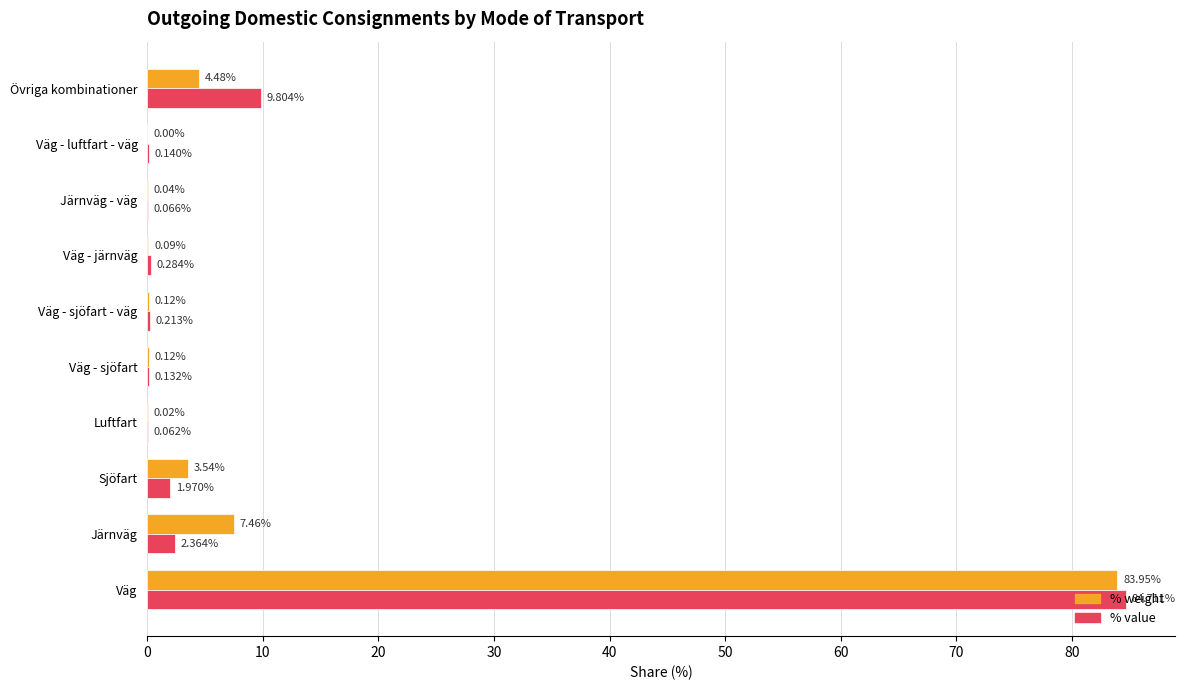

What is the sum of all % weight values?

99.8